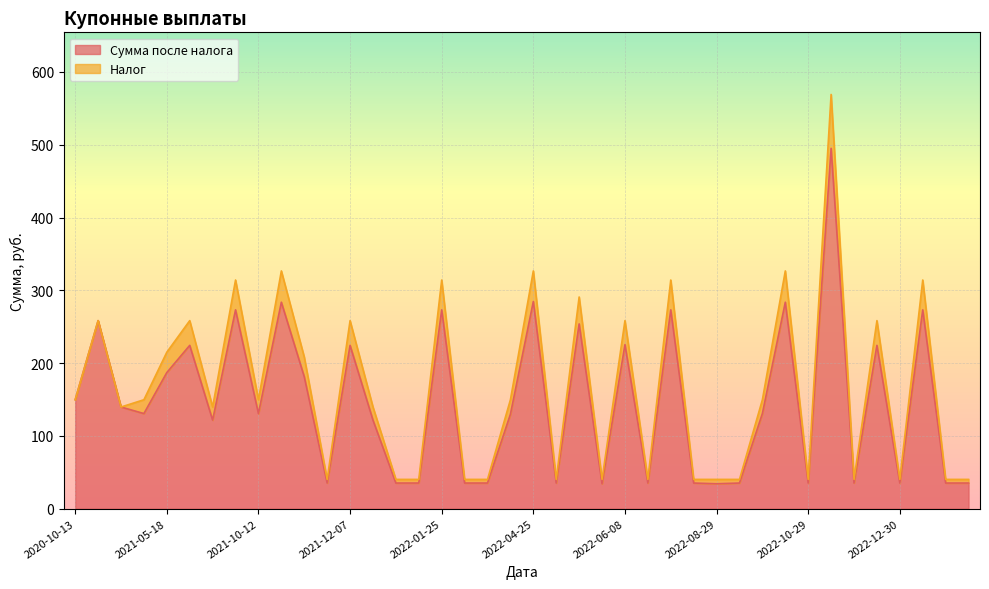

The value of Сумма после налога at 2020-10-13 is 62.1. True or false?

False